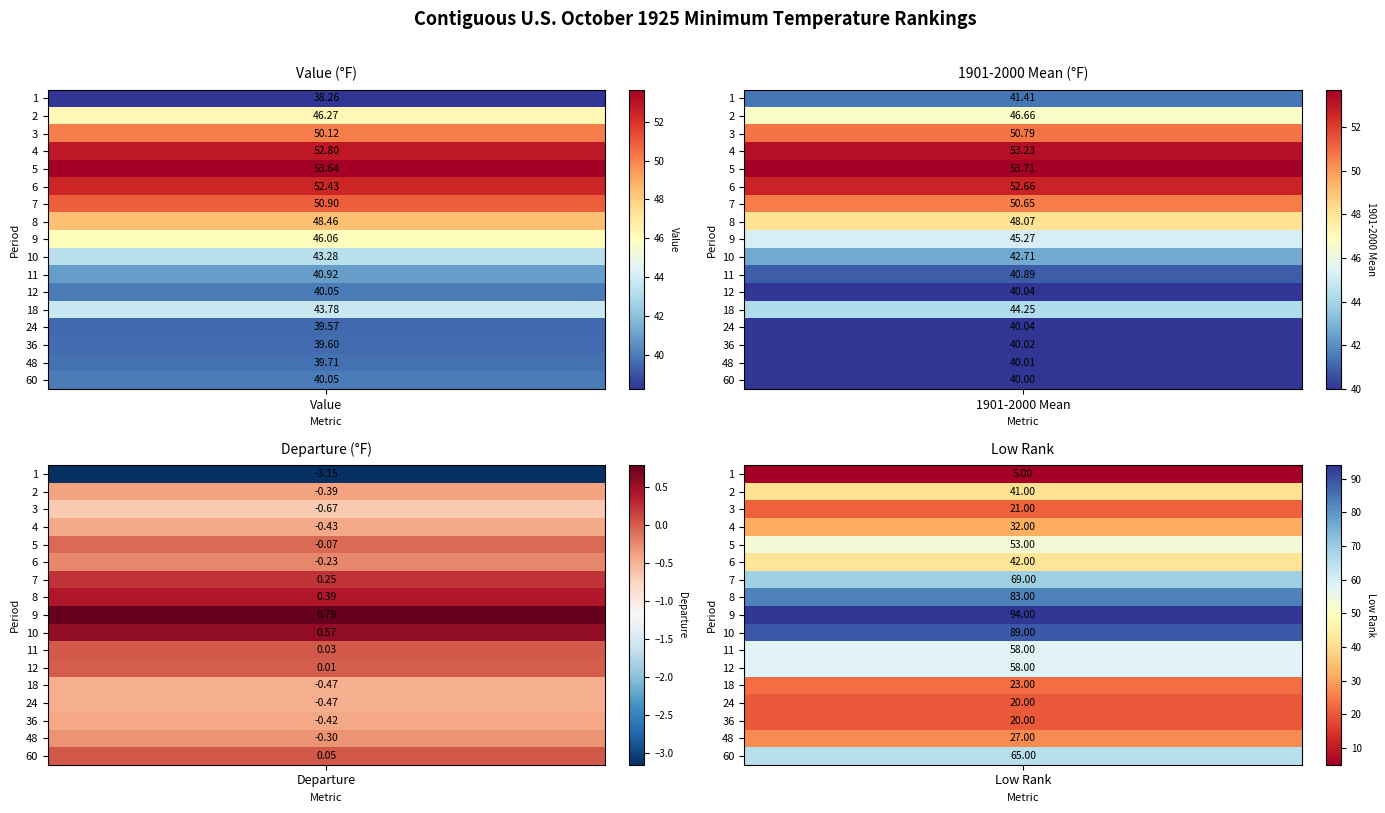

Where does the Value series first go above 43?

2